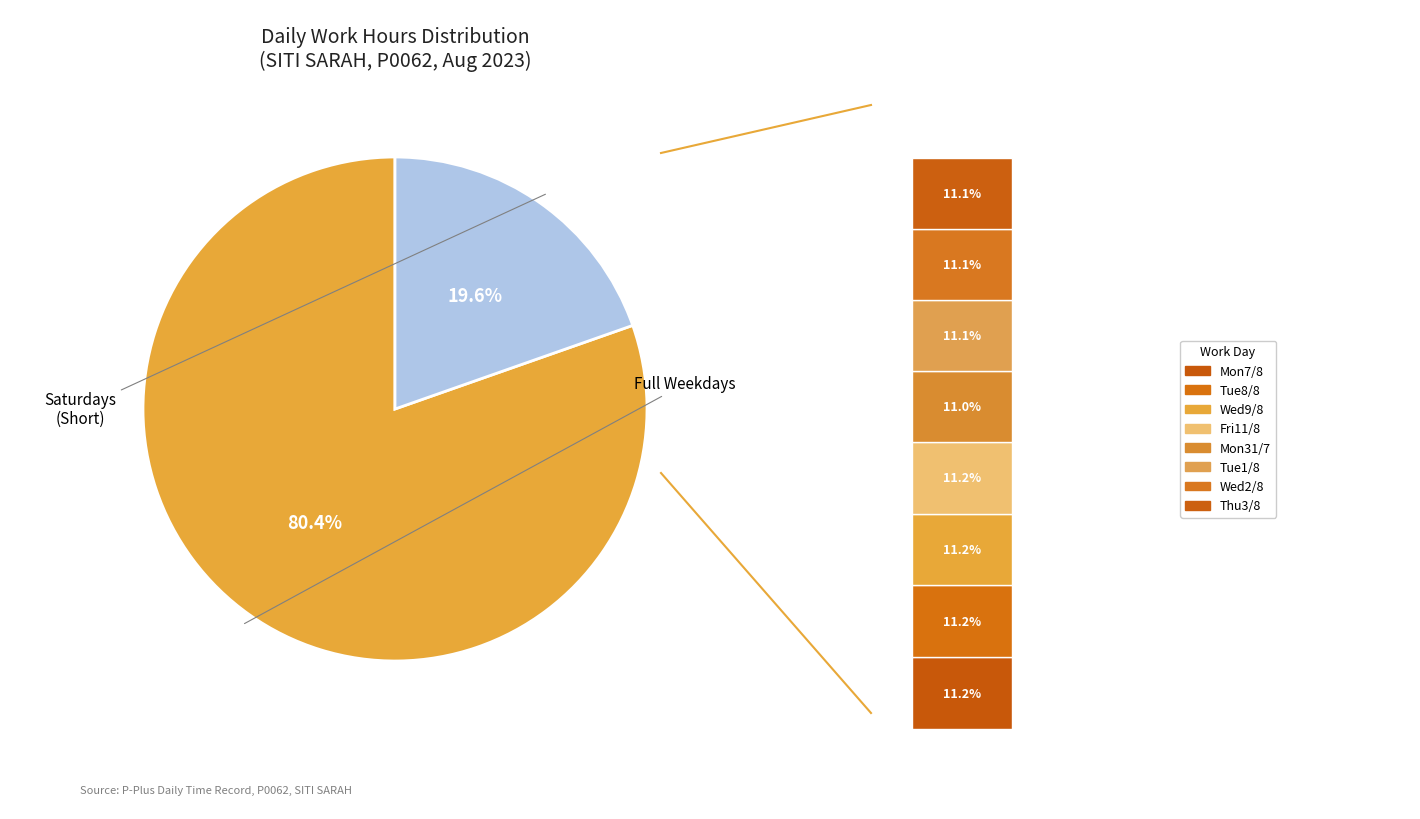

To the nearest percent, what percentage of the pie is Mon (31/7)?

9%